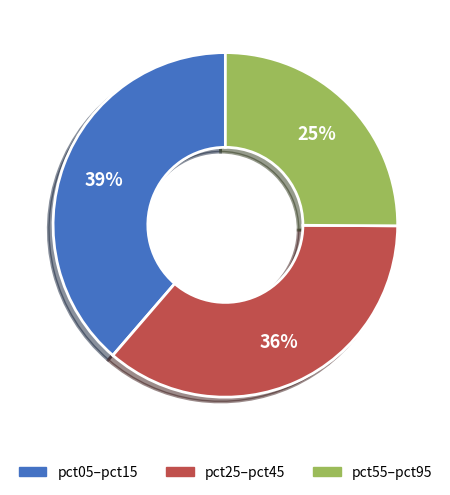

To the nearest percent, what is the difference between the largest and smallest slice percentages?

14%